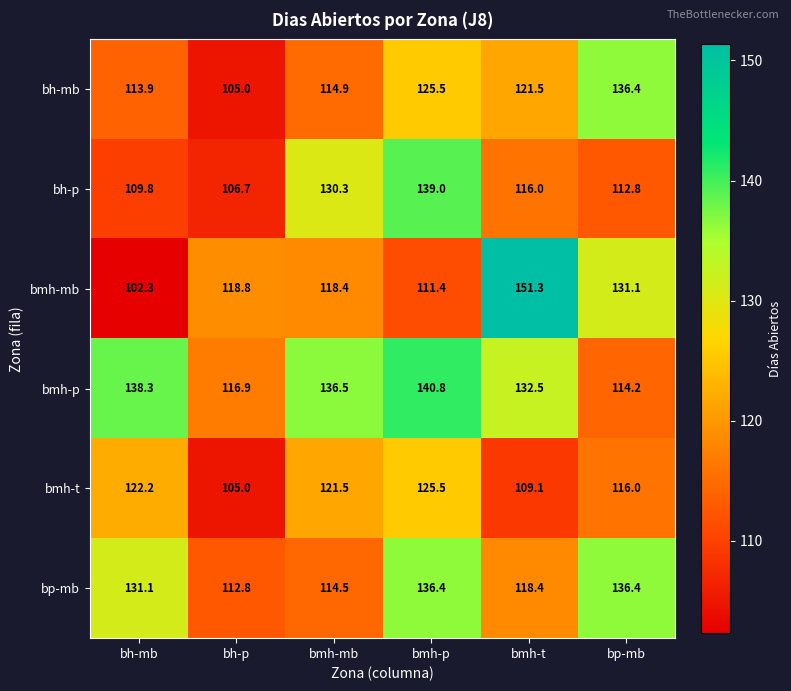

How many categories are shown in the chart?

6